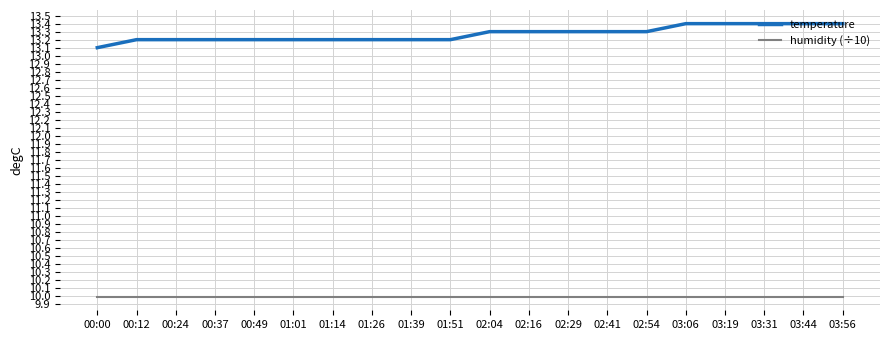

List the series in order of their overall mean, highest first.

temperature, humidity (÷10)